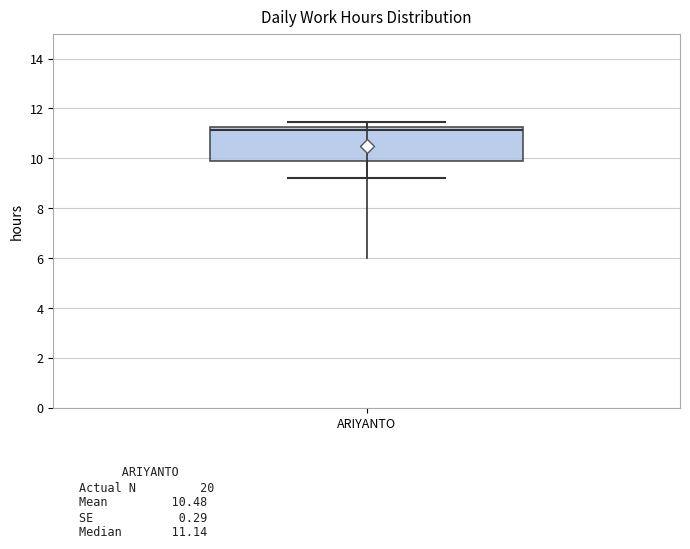

Where is the lower edge of the box for ARIYANTO on the y-axis? The values are not printed on the chart, so give them approximately, as read against the axis.

9.8